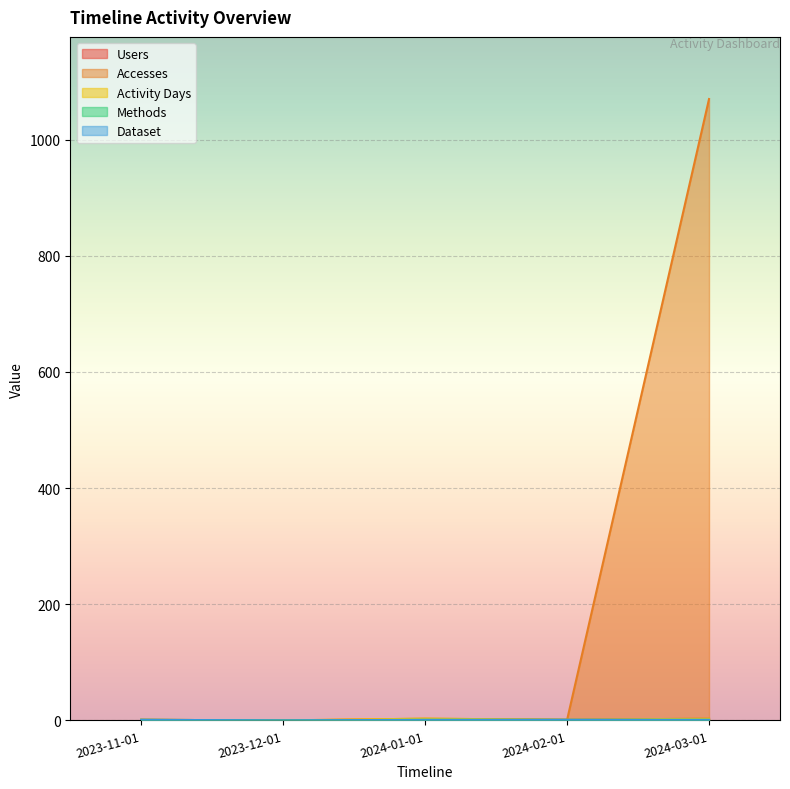

At which category does Accesses reach its first local valley?

2023-12-01